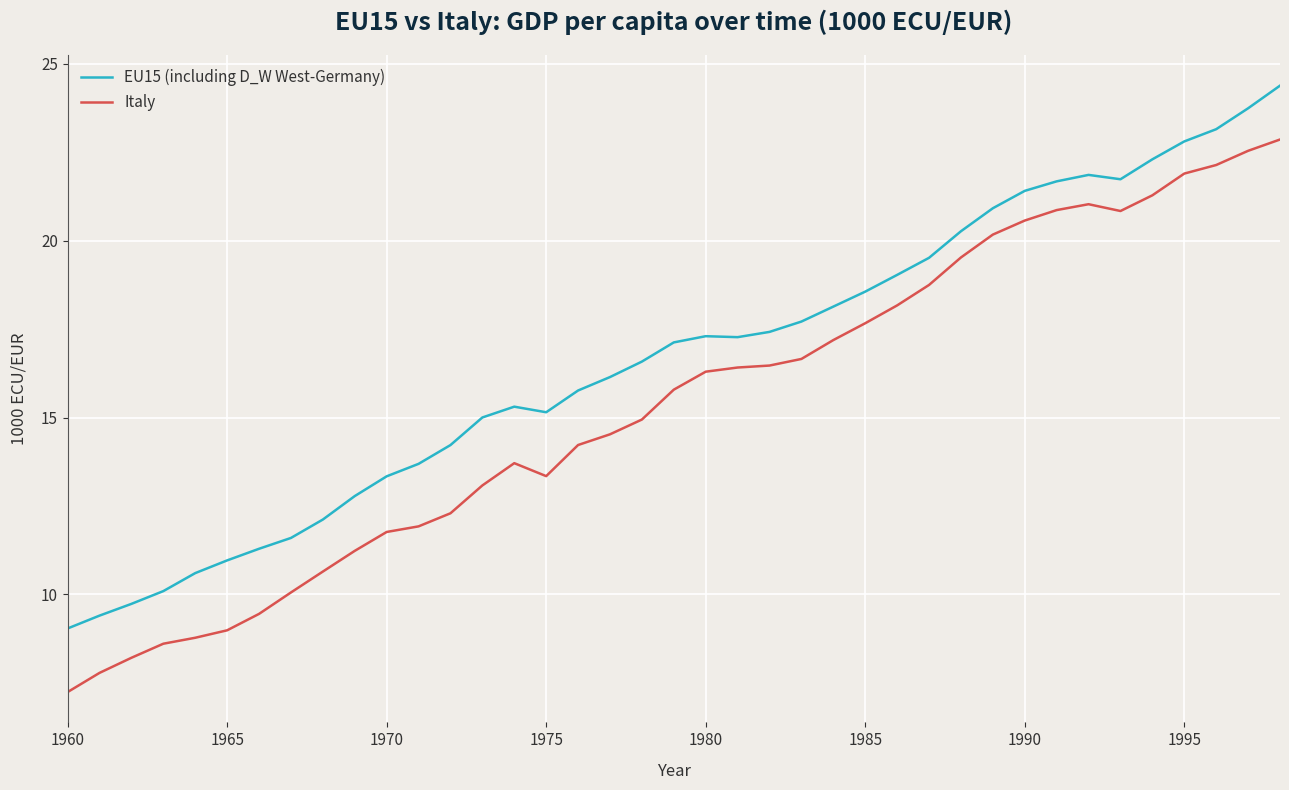

Which series has the largest total across all categories?

EU15 (including D_W West-Germany)